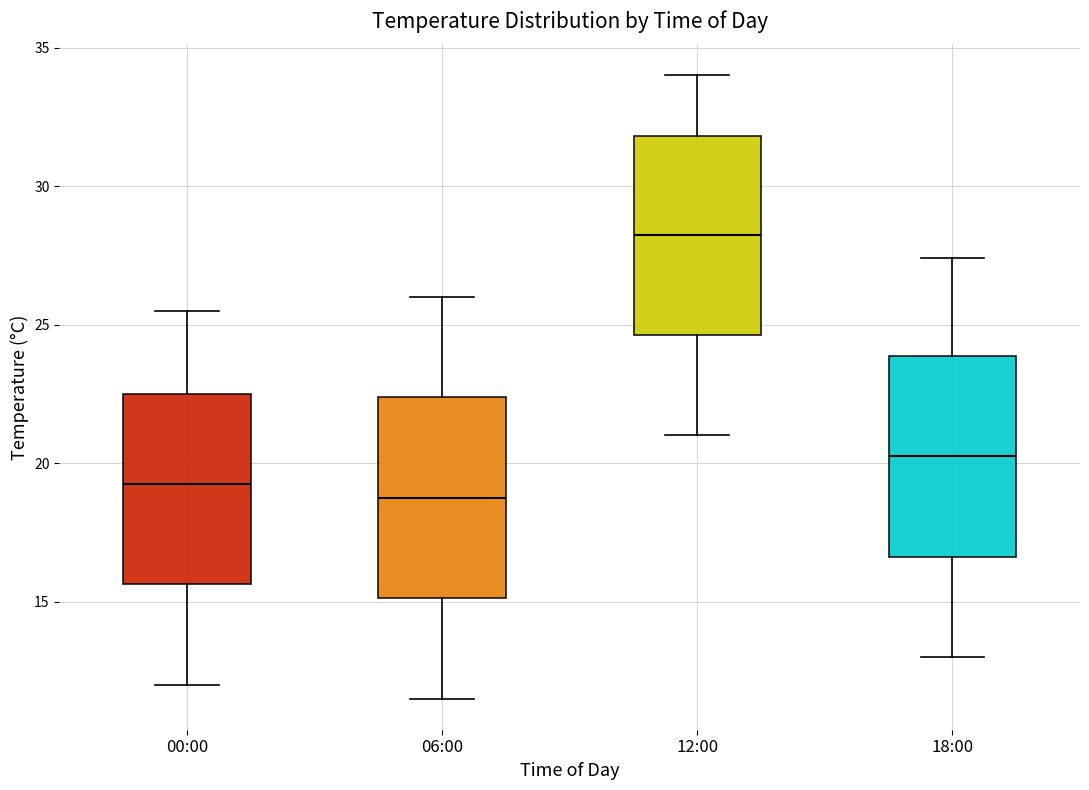

Which box's median line is the lowest?

06:00